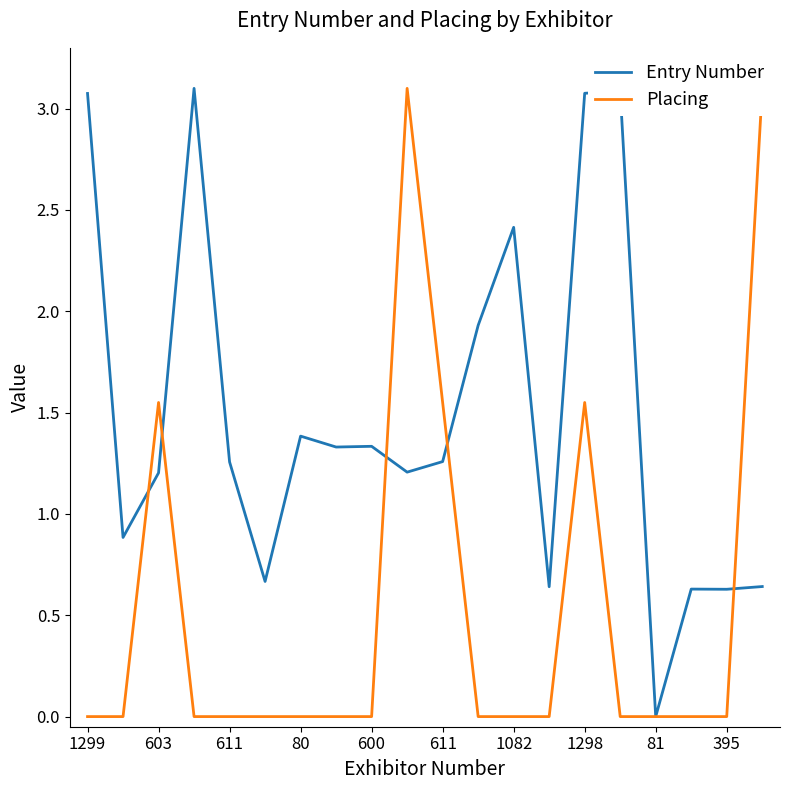

At which category does the chart reach its minimum across all series?

81